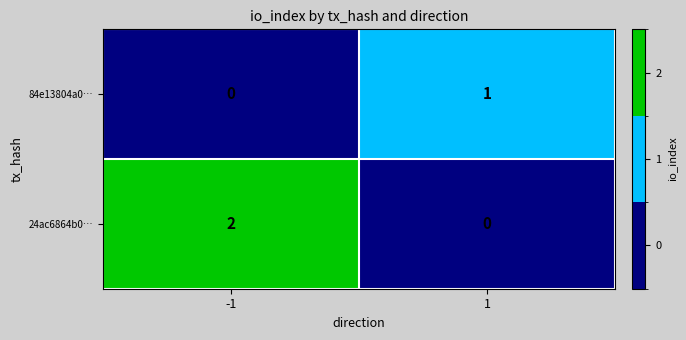

Which category has the lowest value across all series?

-1